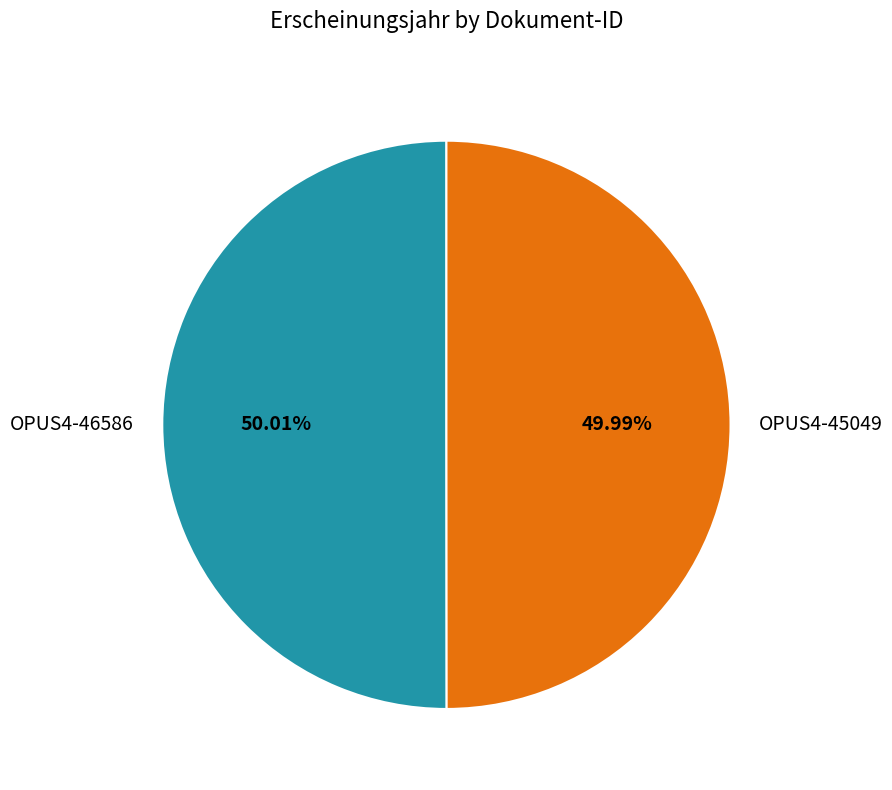

How much of the chart is everything except OPUS4-45049?

50.0%